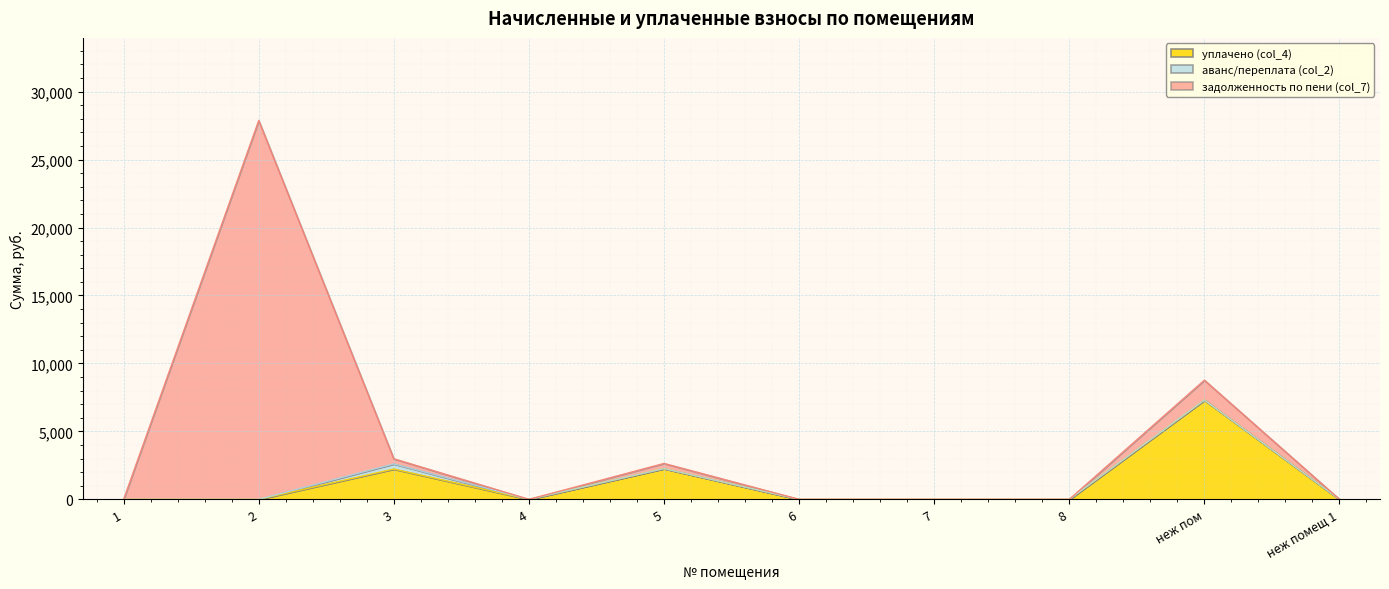

Which series has the largest range (max minus min)?

задолженность по пени (col_7)